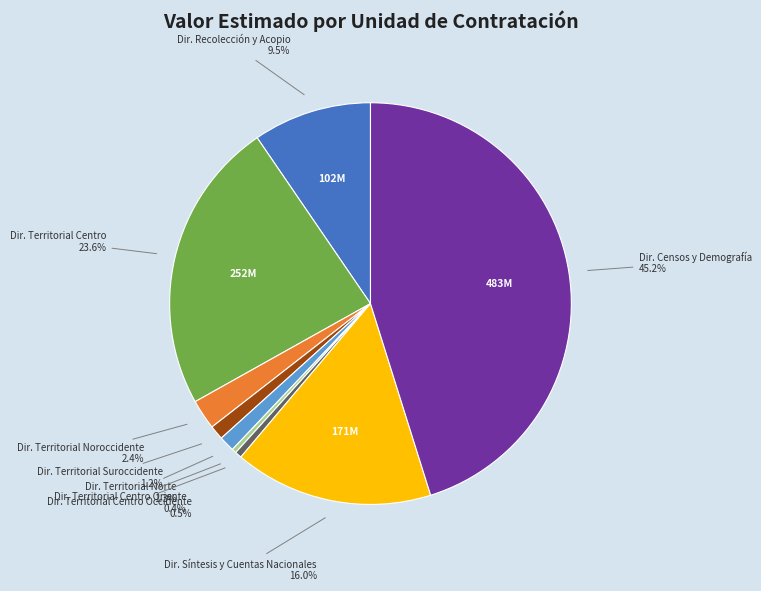

Does any single category account for the majority?

No